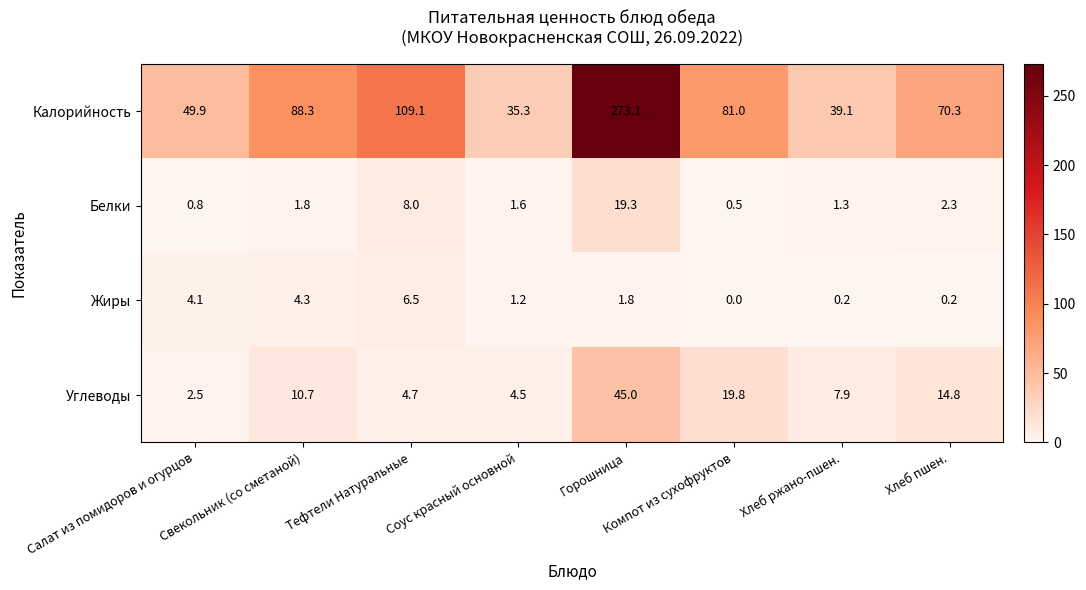

Which series has the largest total across all categories?

Калорийность